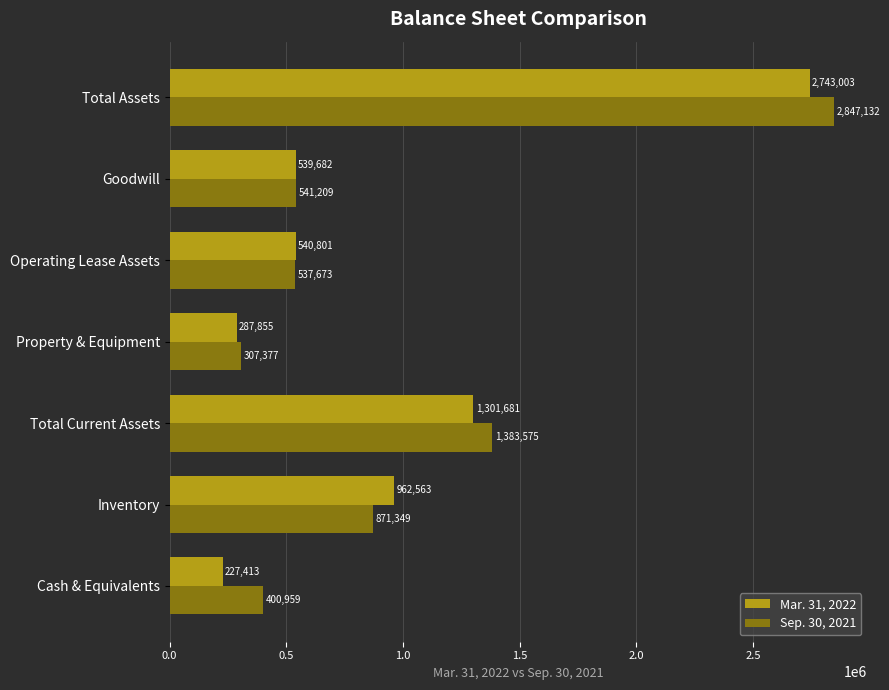

Rank the categories by Sep. 30, 2021 value from highest to lowest.

Total Assets, Total Current Assets, Inventory, Goodwill, Operating Lease Assets, Cash & Equivalents, Property & Equipment